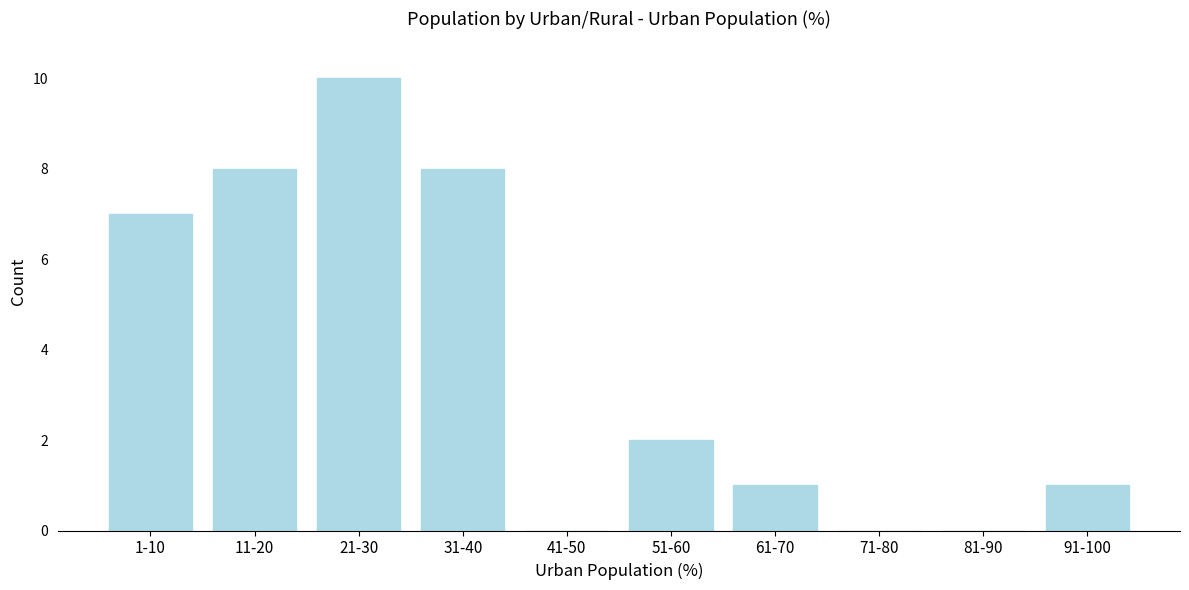

Reading left to right, transcribe all the data shown in this chart.

1-10=7	11-20=8	21-30=10	31-40=8	41-50=0	51-60=2	61-70=1	71-80=0	81-90=0	91-100=1